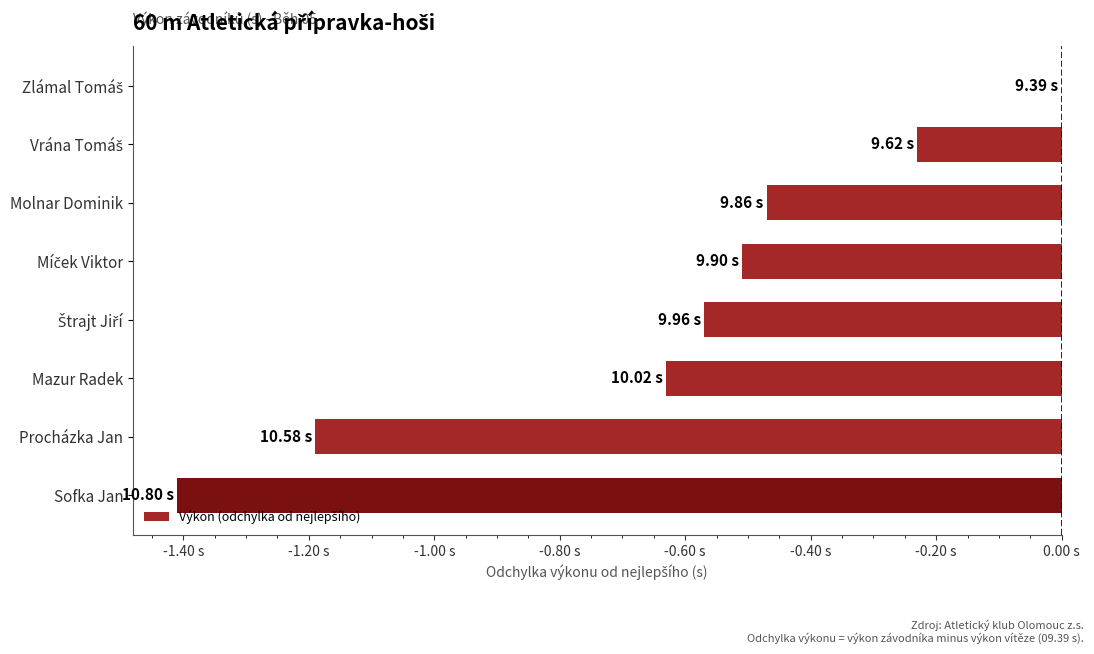

Are the bars horizontal?

Yes